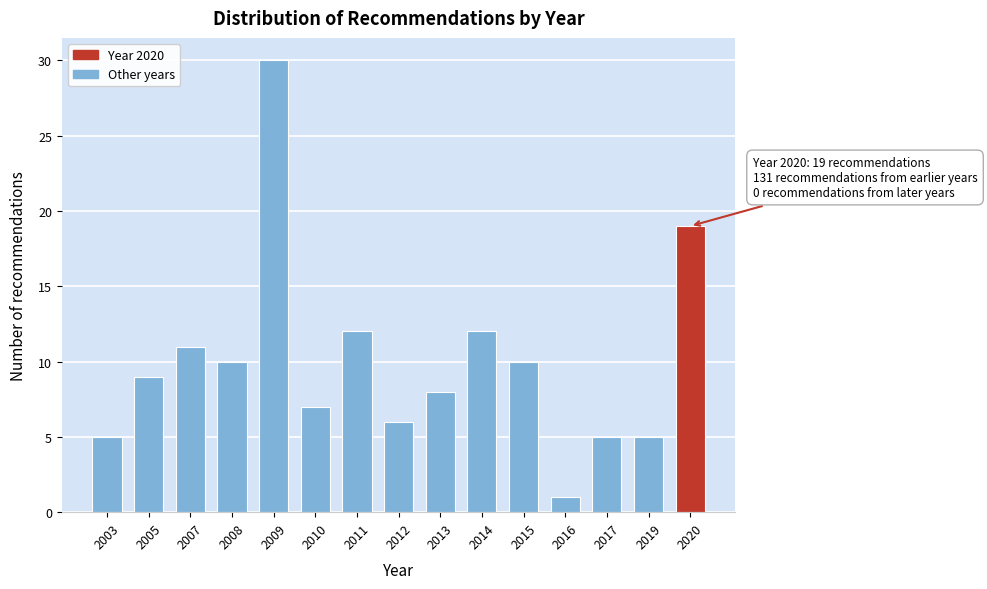

Reading left to right, list all the values displayed in this chart.

5	9	11	10	30	7	12	6	8	12	10	1	5	5	19